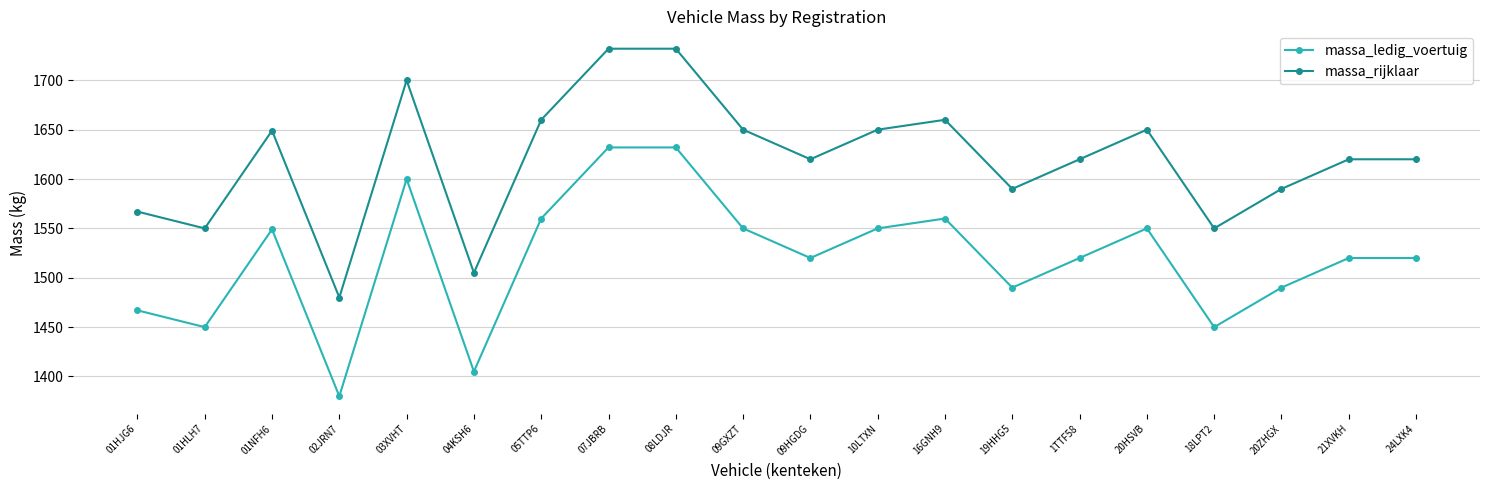

What position from the left is 04KSH6?

6